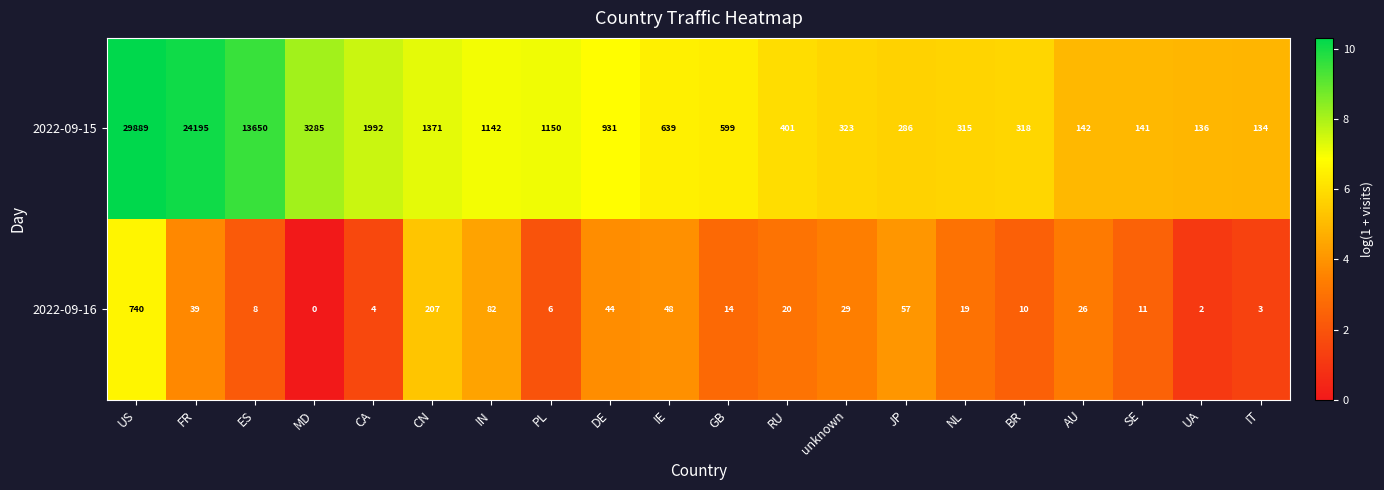

Which series has the widest spread of values?

2022-09-15